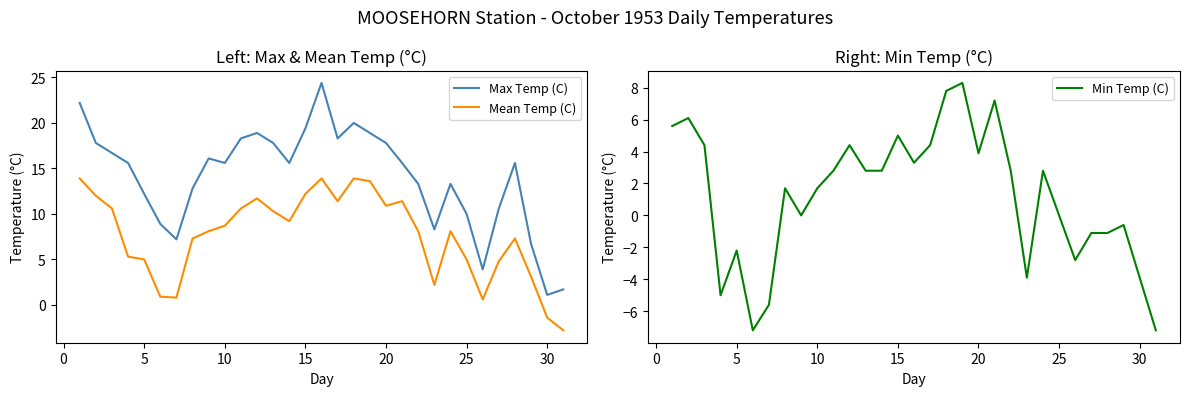

How many lines are shown in the chart?

3